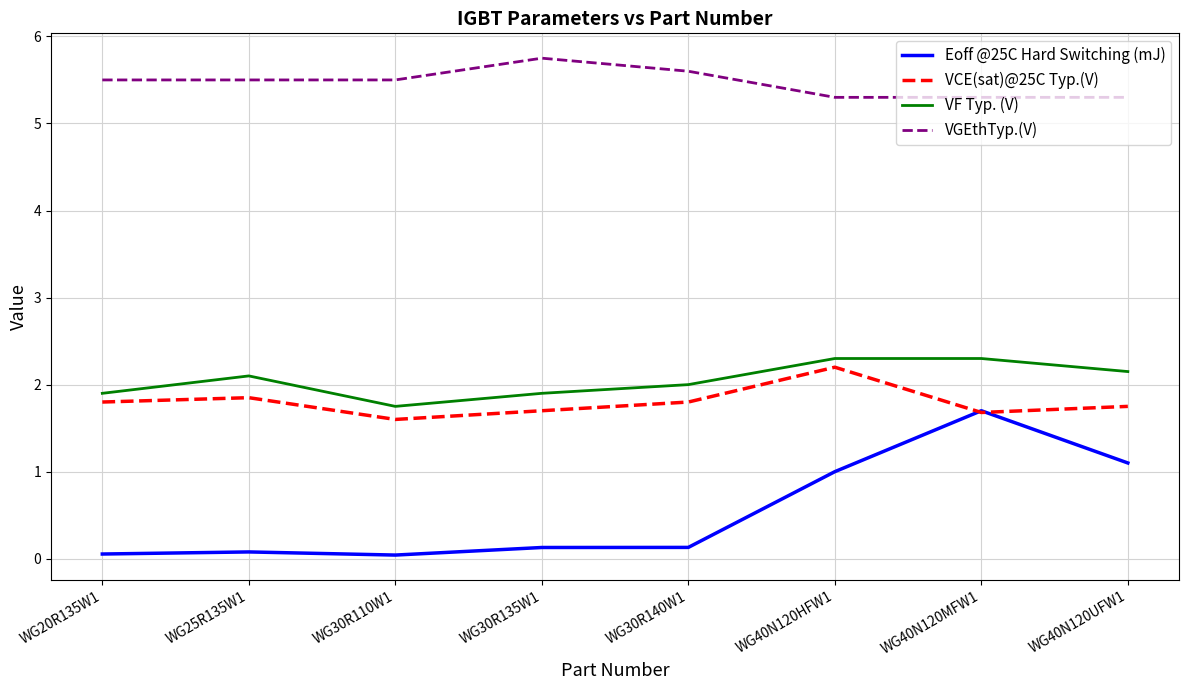

What is the difference between the highest and lowest values at WG30R135W1?

5.6